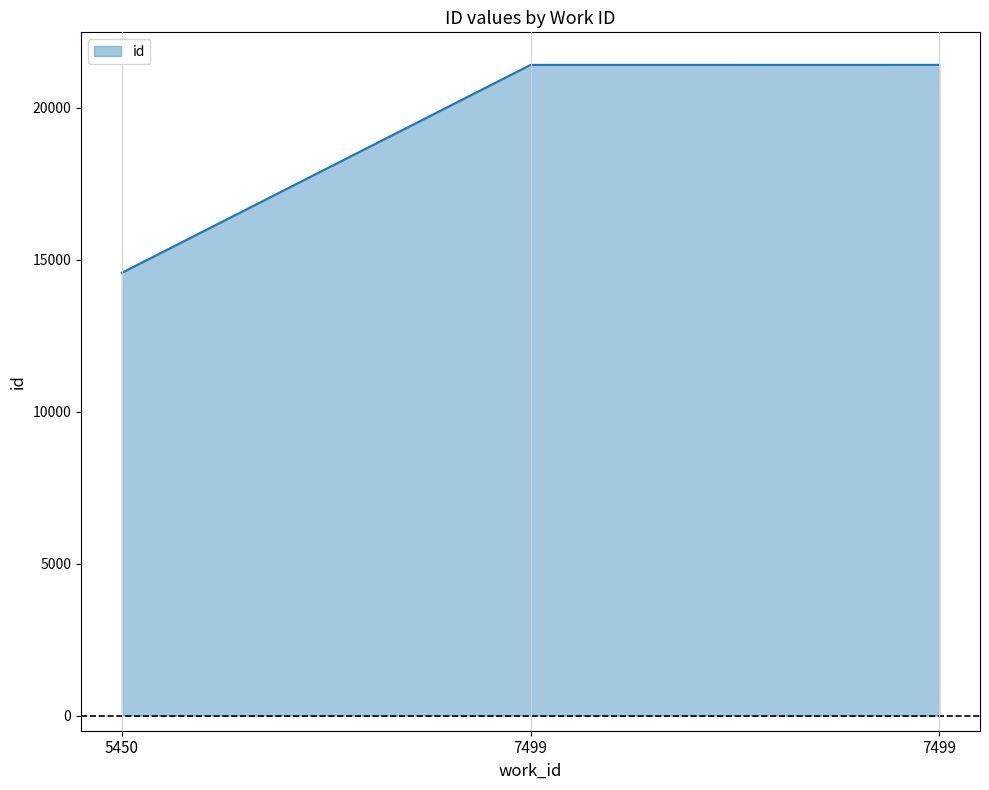

What is the approximate value at 7499, to the nearest 10?

21410